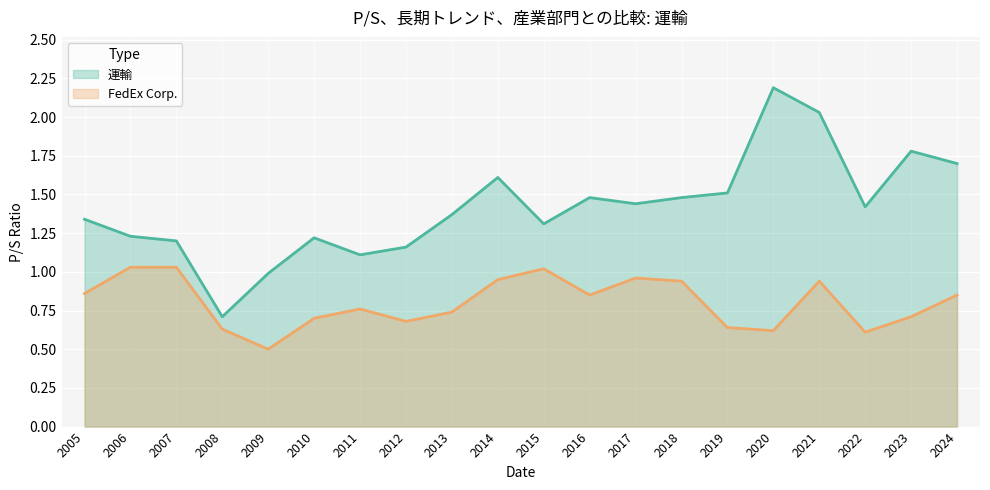

Which series has the widest spread of values?

運輸